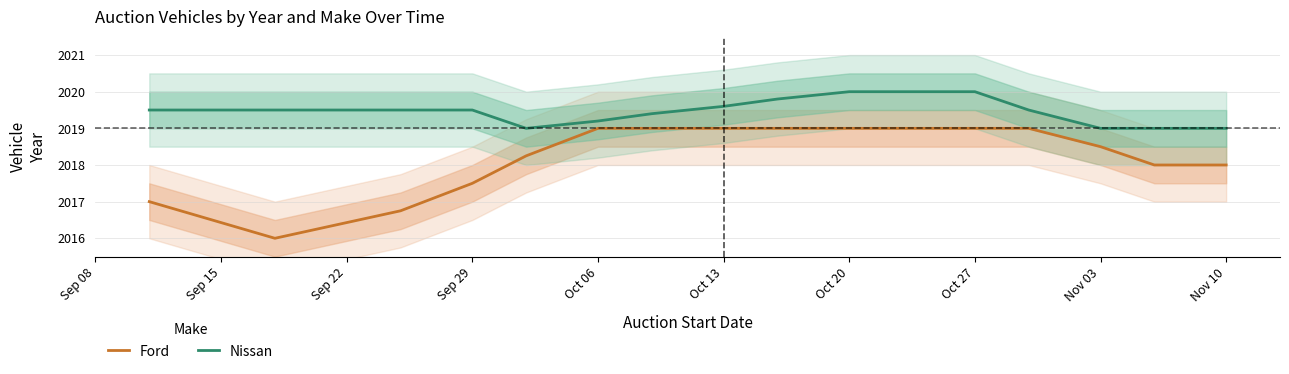

Reading left to right, list all the values displayed in this chart.

Ford: 2017.0	2016.0	2016.8	2017.5	2018.2	2019.0	2019.0	2019.0	2019.0	2019.0	2019.0	2019.0	2018.5	2018.0	2018.0
Nissan: 2019.5	2019.5	2019.5	2019.5	2019.0	2019.2	2019.4	2019.6	2019.8	2020.0	2020.0	2019.5	2019.0	2019.0	2019.0